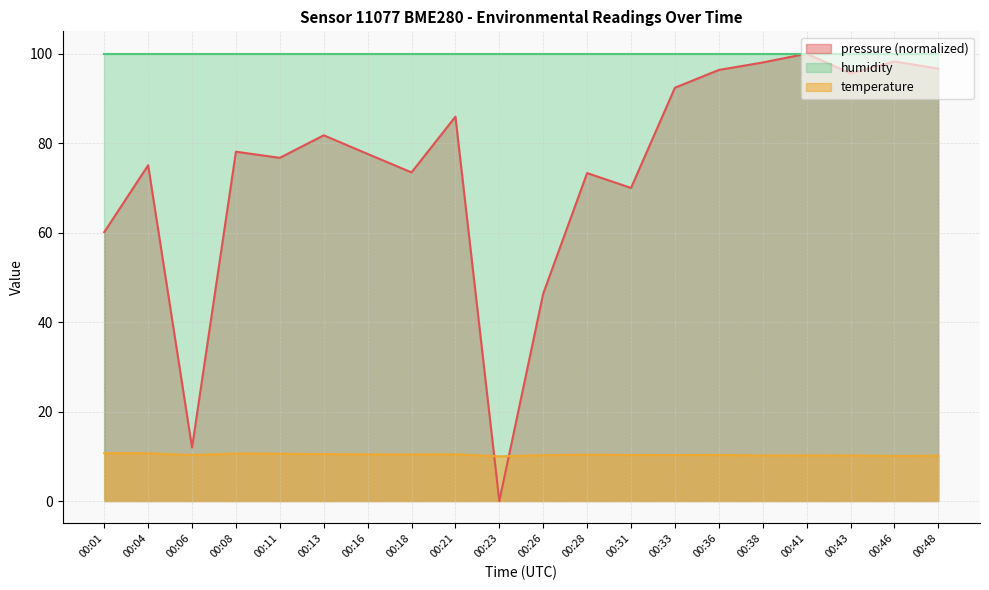

The value of pressure (normalized) at 00:16 is 44.3. True or false?

False